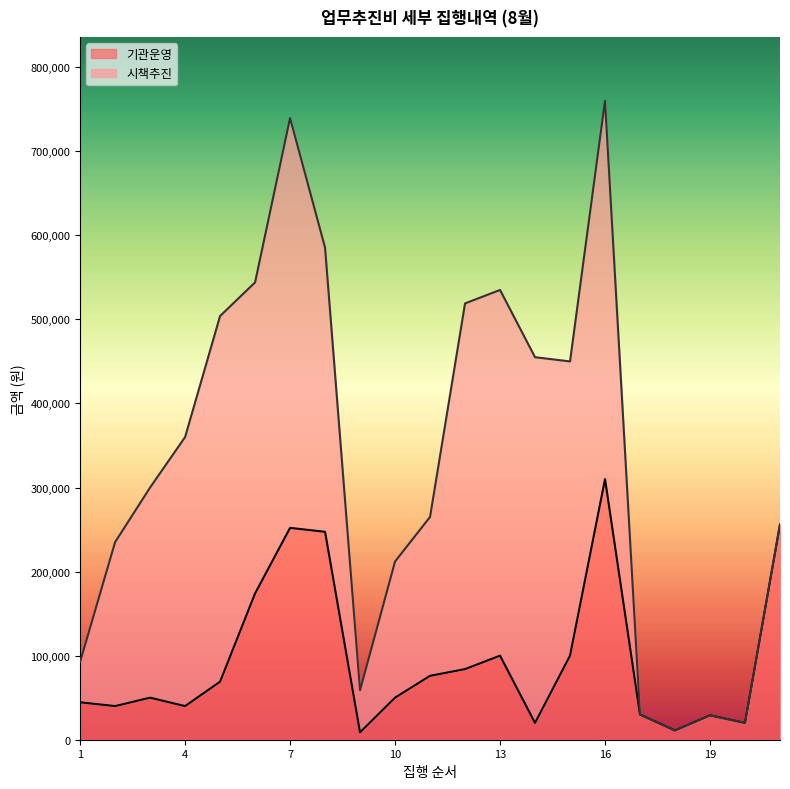

The value of 기관운영 at 13 is 100000. True or false?

True